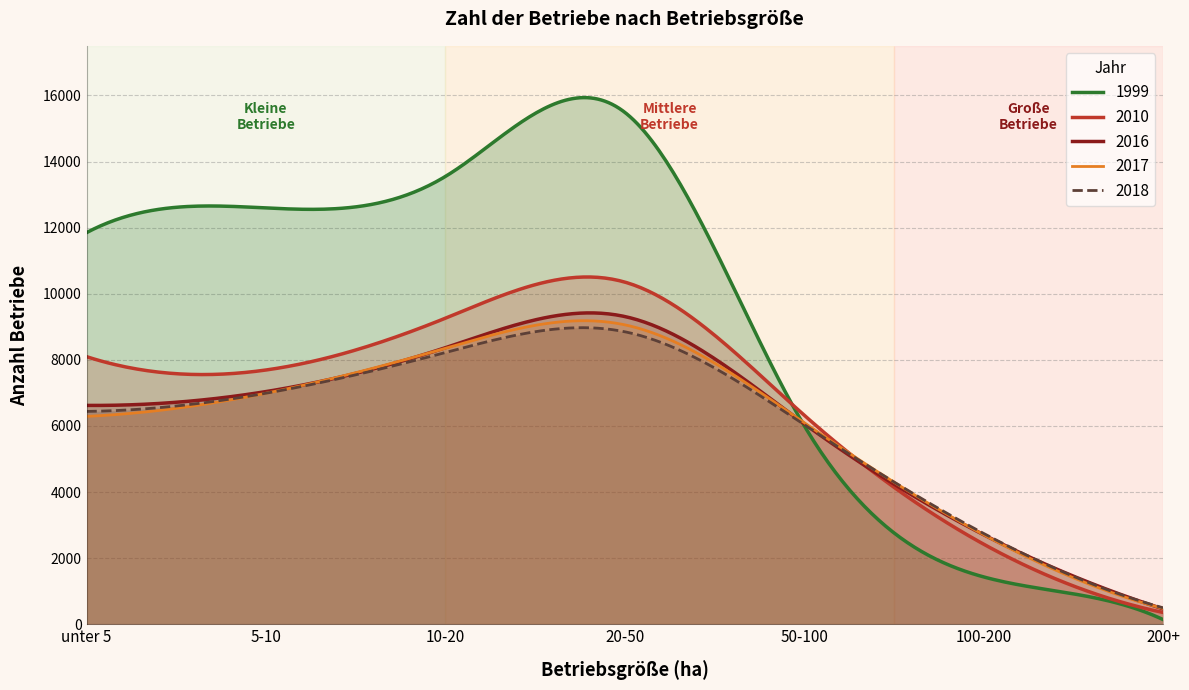

Which series has the widest spread of values?

1999